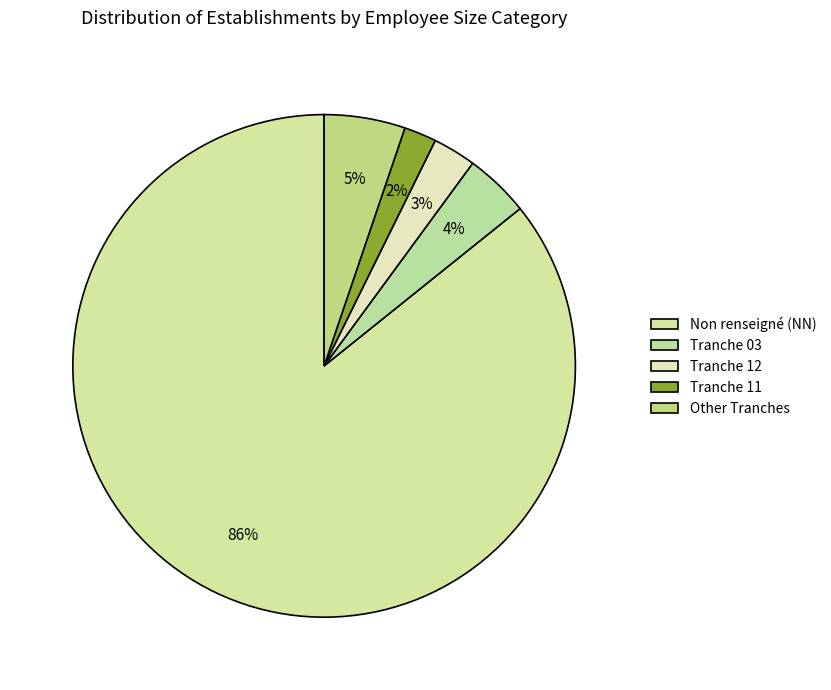

How many slices are in this pie chart?

5